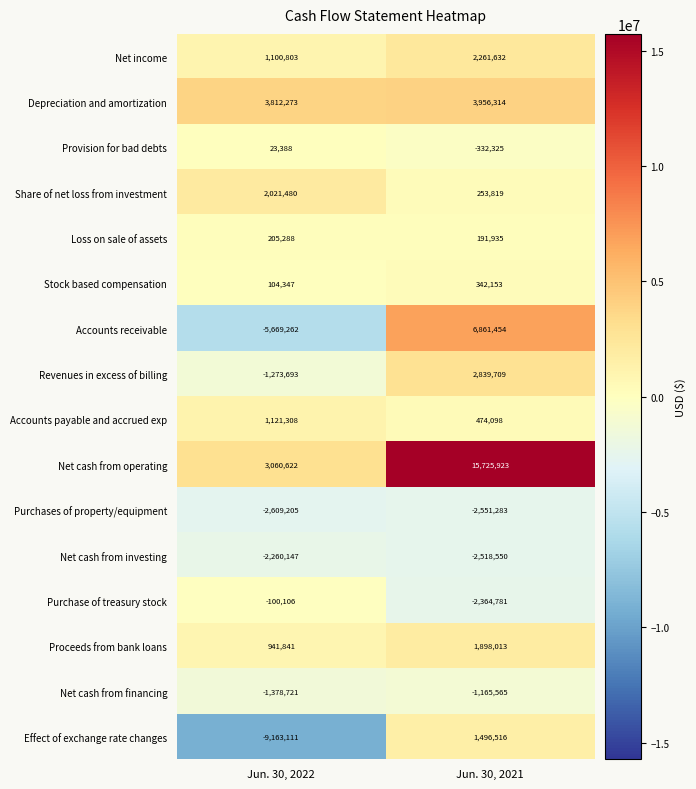

Rank the series by their maximum value, from lowest to highest.

Purchases of property/equipment, Net cash from investing, Net cash from financing, Purchase of treasury stock, Provision for bad debts, Loss on sale of assets, Stock based compensation, Accounts payable and accrued exp, Effect of exchange rate changes, Proceeds from bank loans, Share of net loss from investment, Net income, Revenues in excess of billing, Depreciation and amortization, Accounts receivable, Net cash from operating